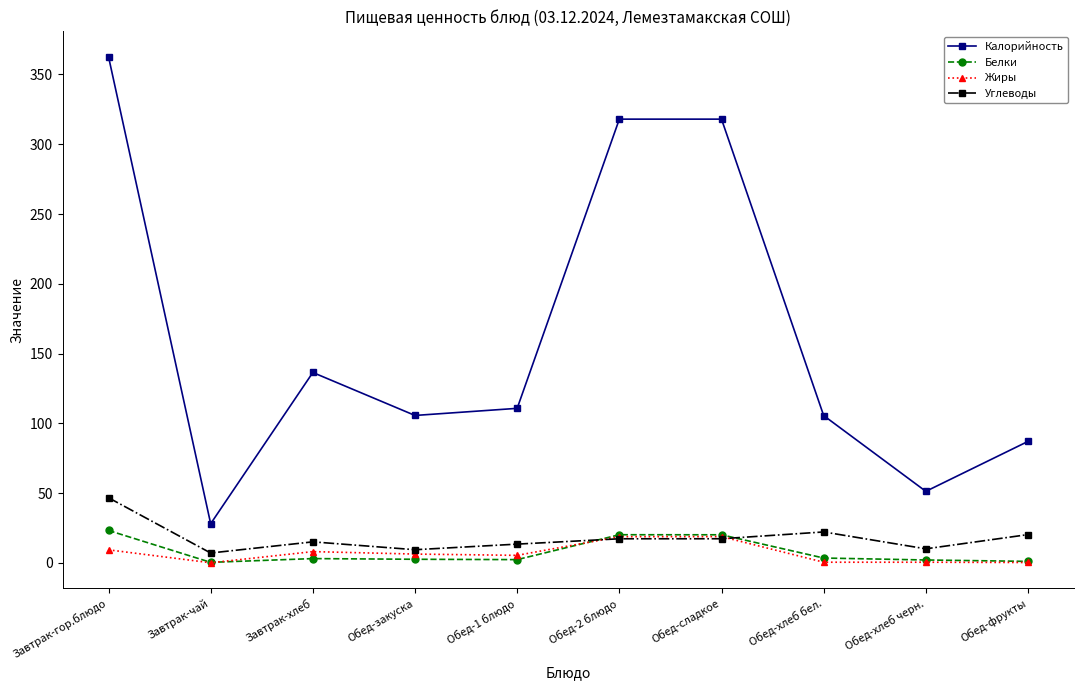

At which category does Углеводы reach its first local valley?

Завтрак-чай